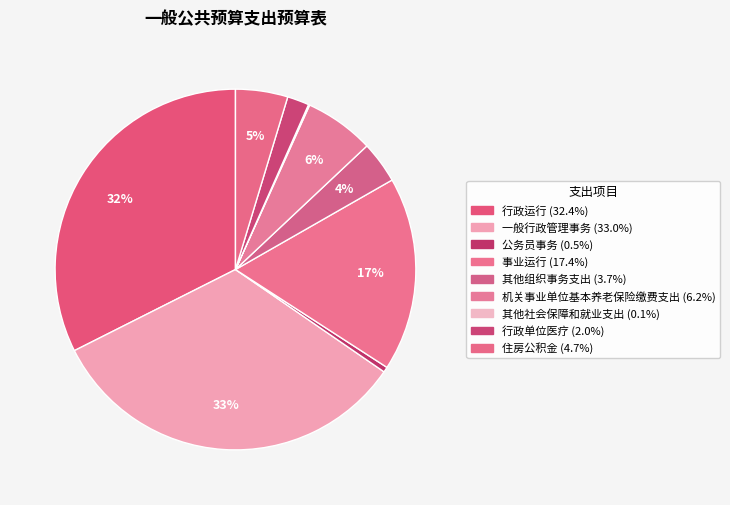

Which category has the biggest portion of the pie?

一般行政管理事务